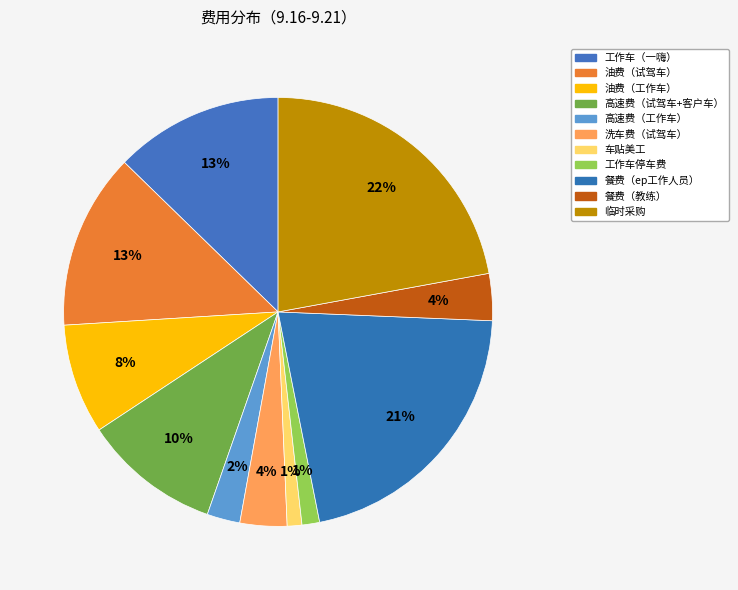

To the nearest percent, what is the difference between the largest and smallest slice percentages?

21%